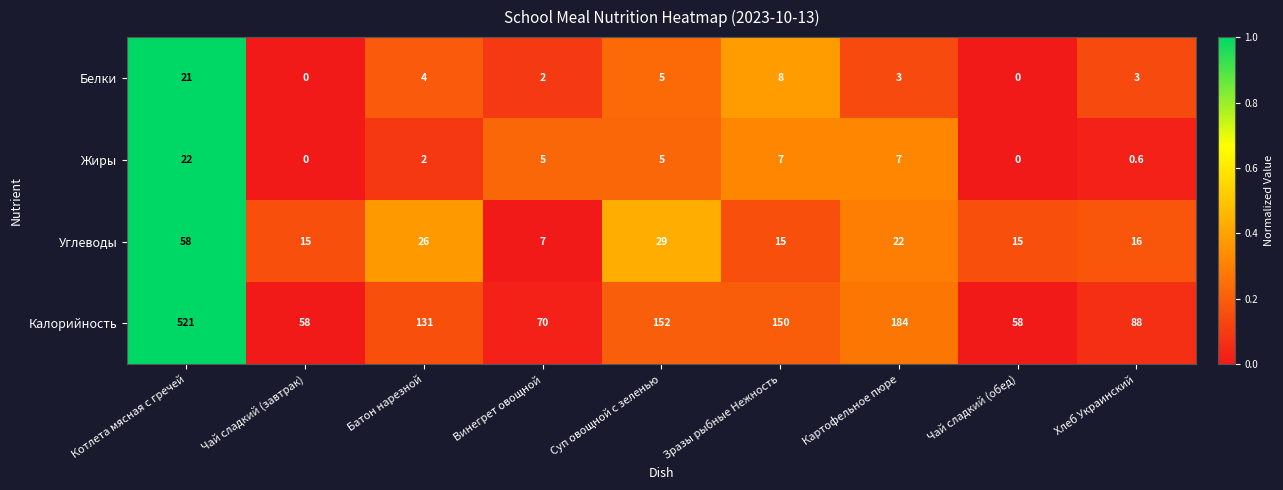

At which category is the sum across all series the highest?

Котлета мясная с гречей